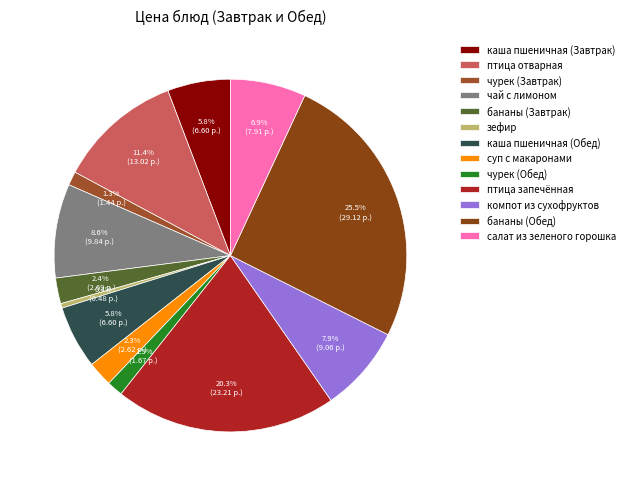

Which slice is the largest?

бананы (Обед)